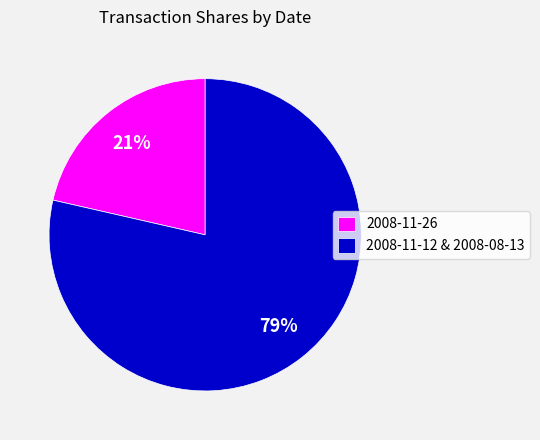

How many segments does this pie chart have?

2